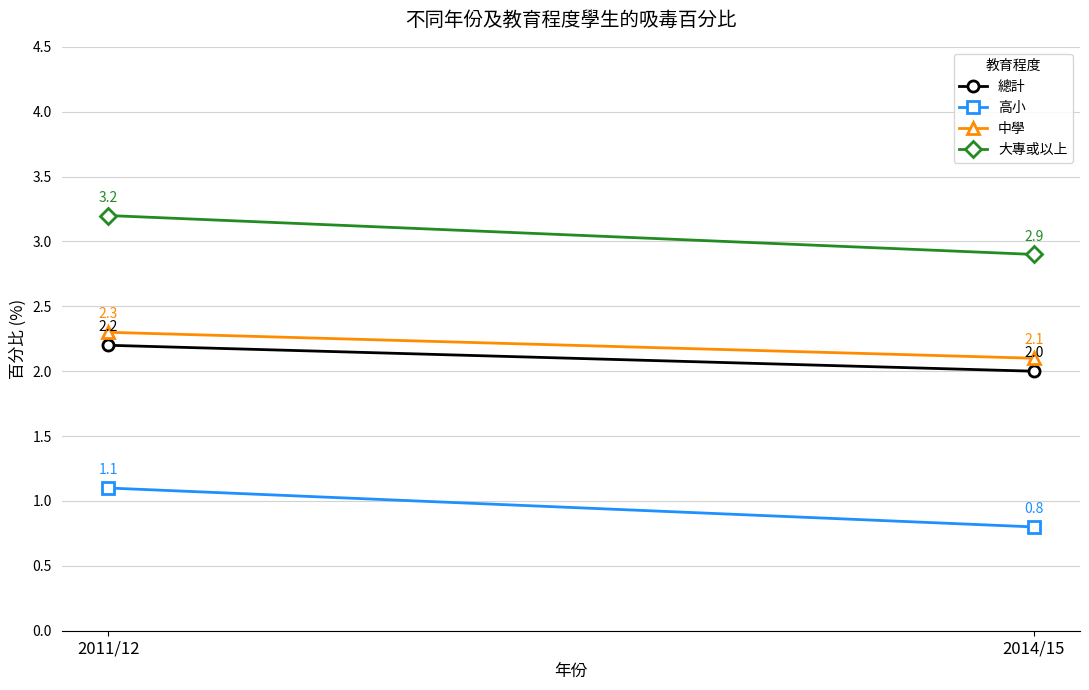

Which series has the largest total across all categories?

大專或以上